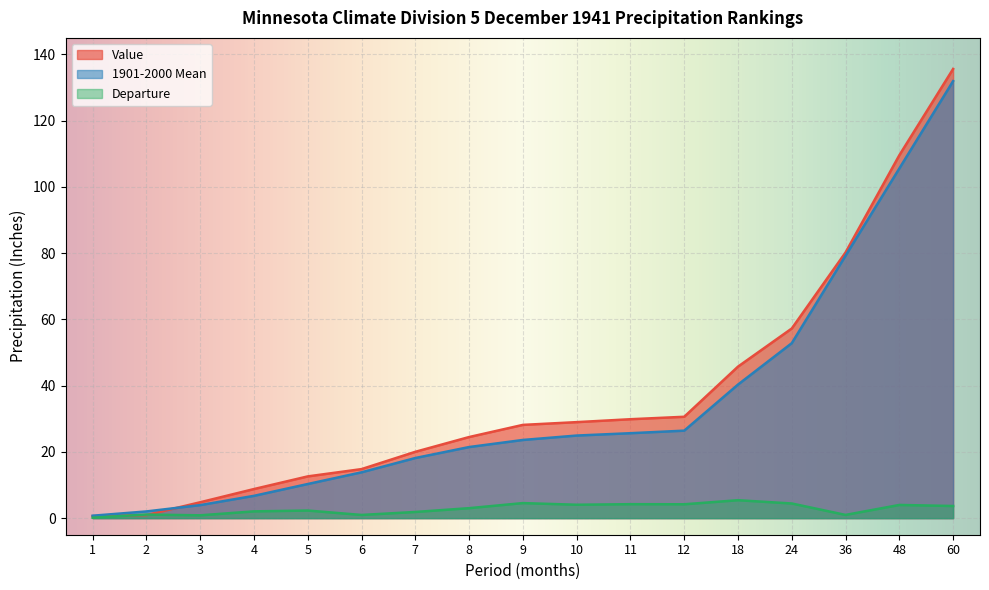

Which label corresponds to the largest value in the chart?

60